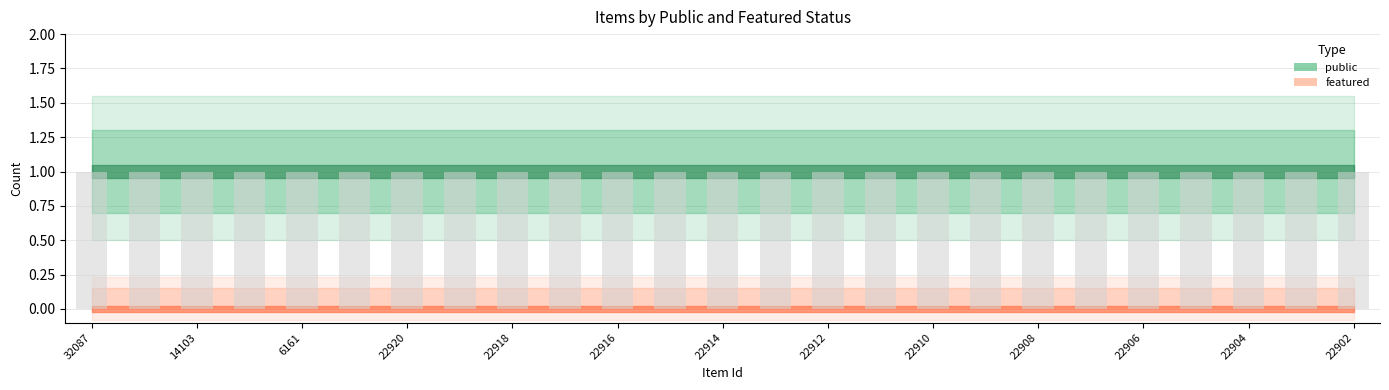

Which has a higher value, 22920 or 22914?

22920